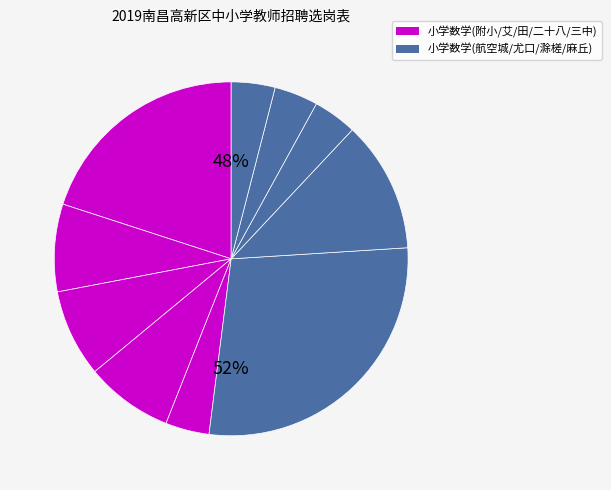

Combined, do 南昌三中 and 艾一小 account for over 50%?

No